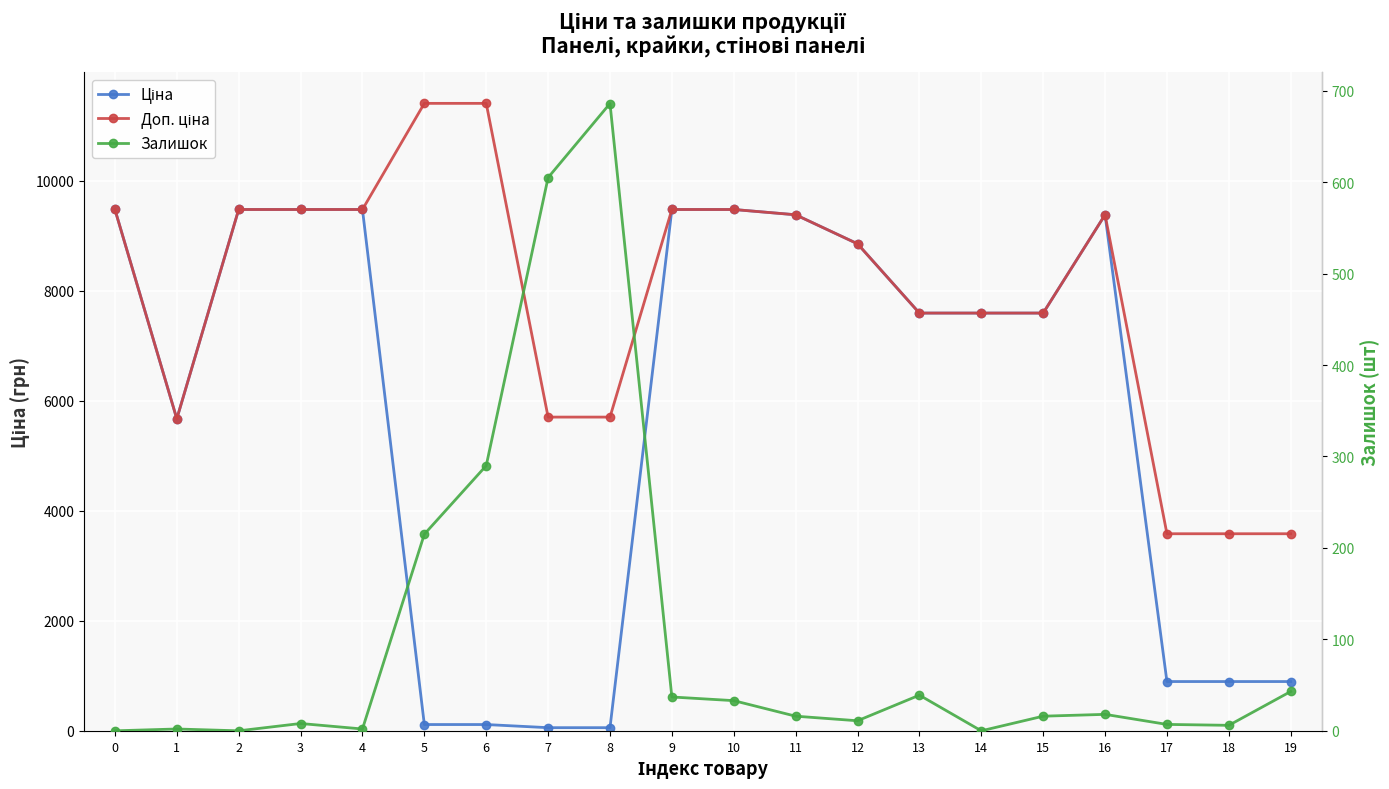

The value of Залишок at 18 is 6.0. True or false?

True